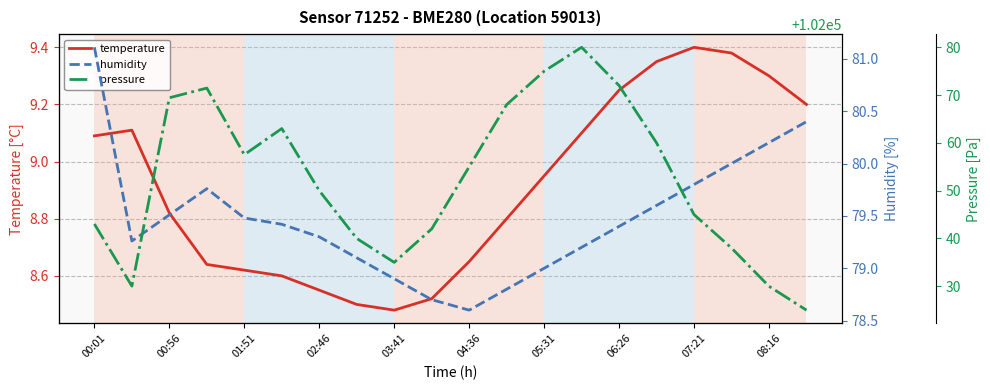

Which has a higher value, 04:36 or 01:51?

04:36